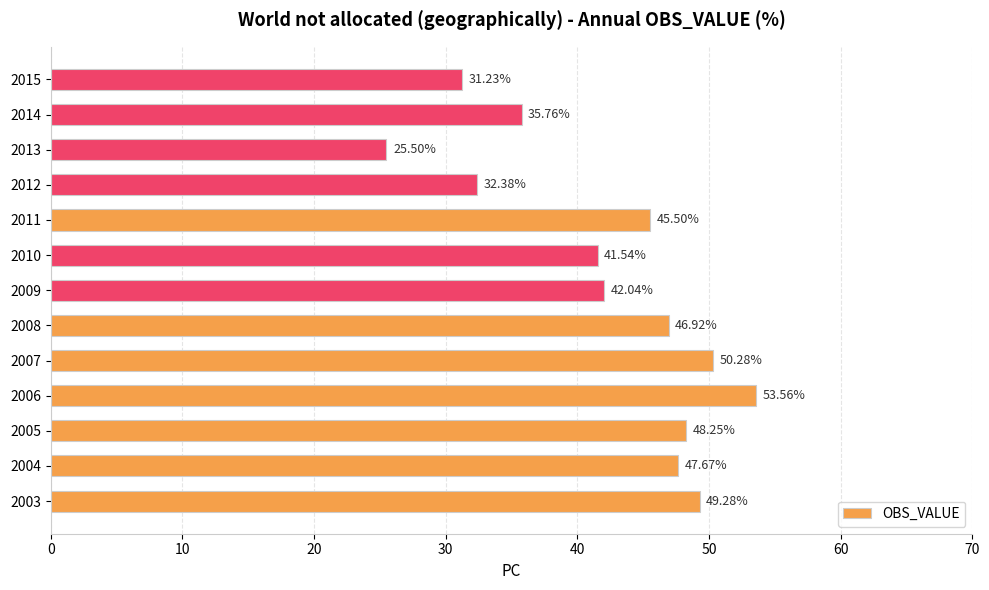

What is the change in value from 2009 to 2014?

-6.3